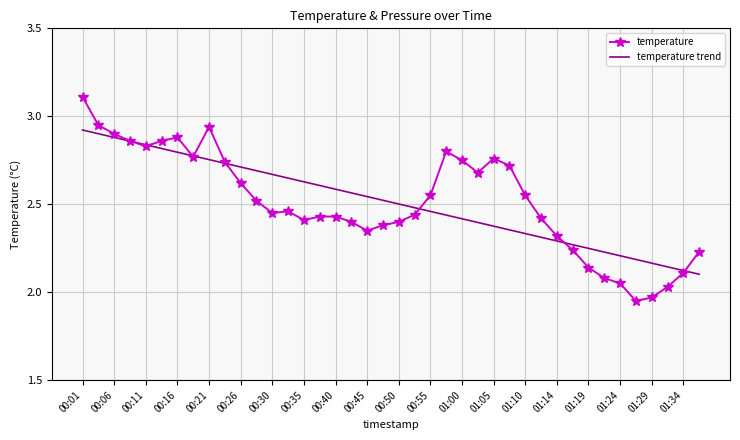

Which series has the largest range (max minus min)?

temperature